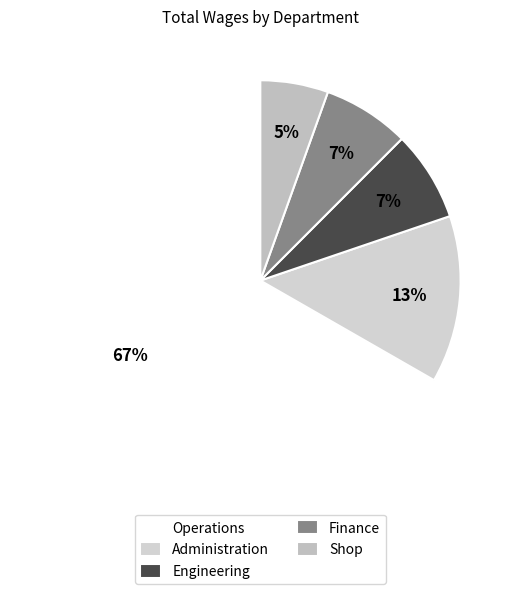

Approximately how many times larger is the value at Shop compared to Engineering?

0.8